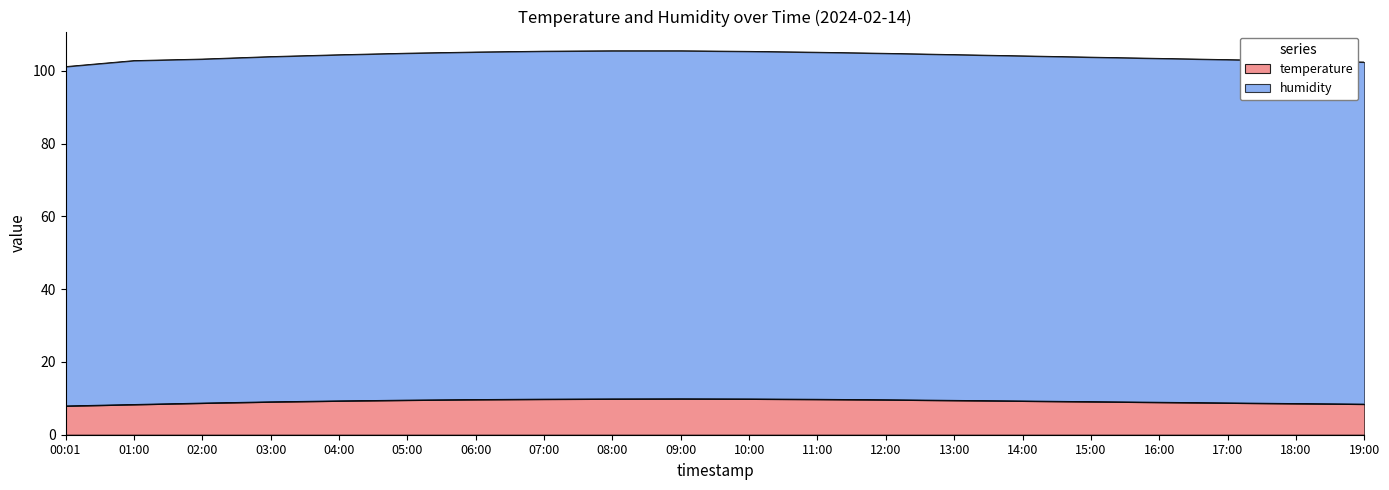

True or false: humidity and temperature cross at least once.

False